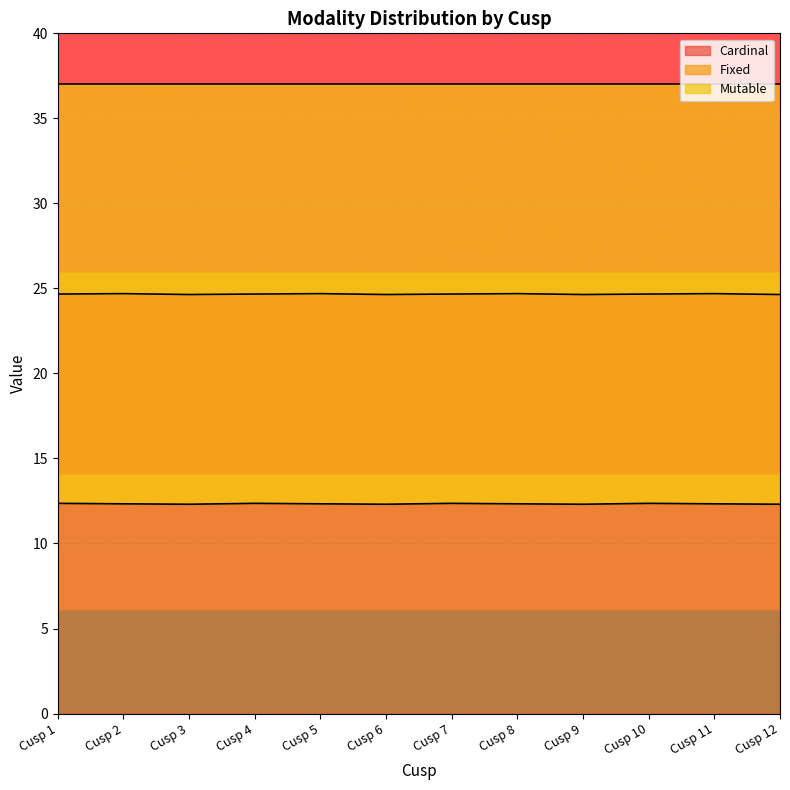

Which category has the highest value across all series?

Cusp 2